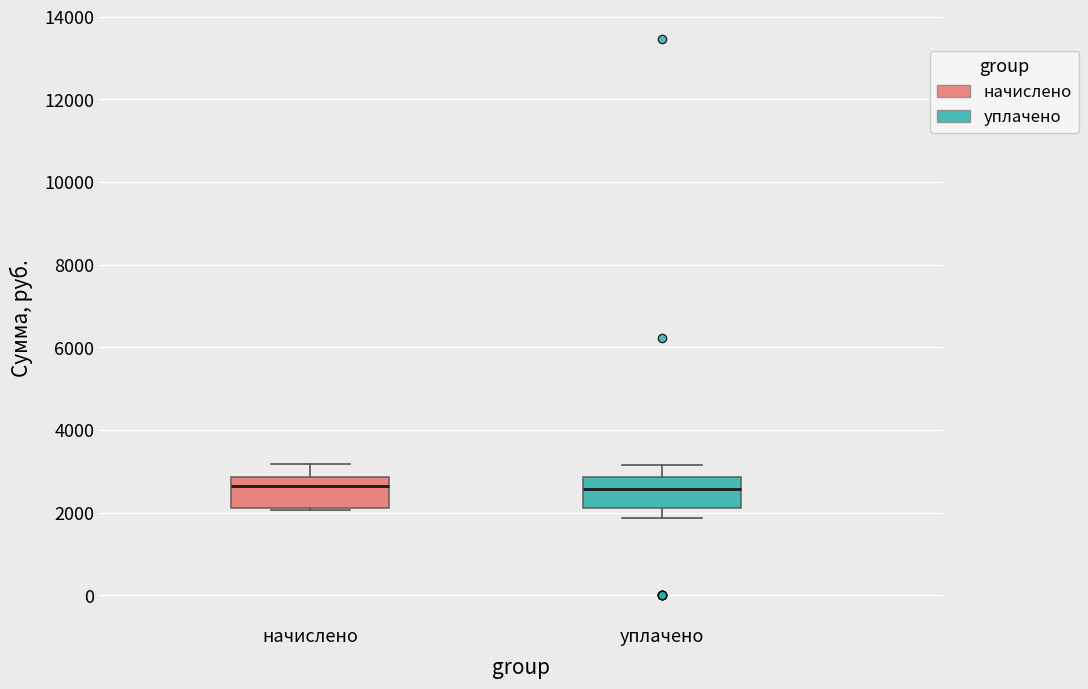

Where does the lower whisker of the box for уплачено end on the y-axis? The values are not printed on the chart, so give them approximately, as read against the axis.

1800